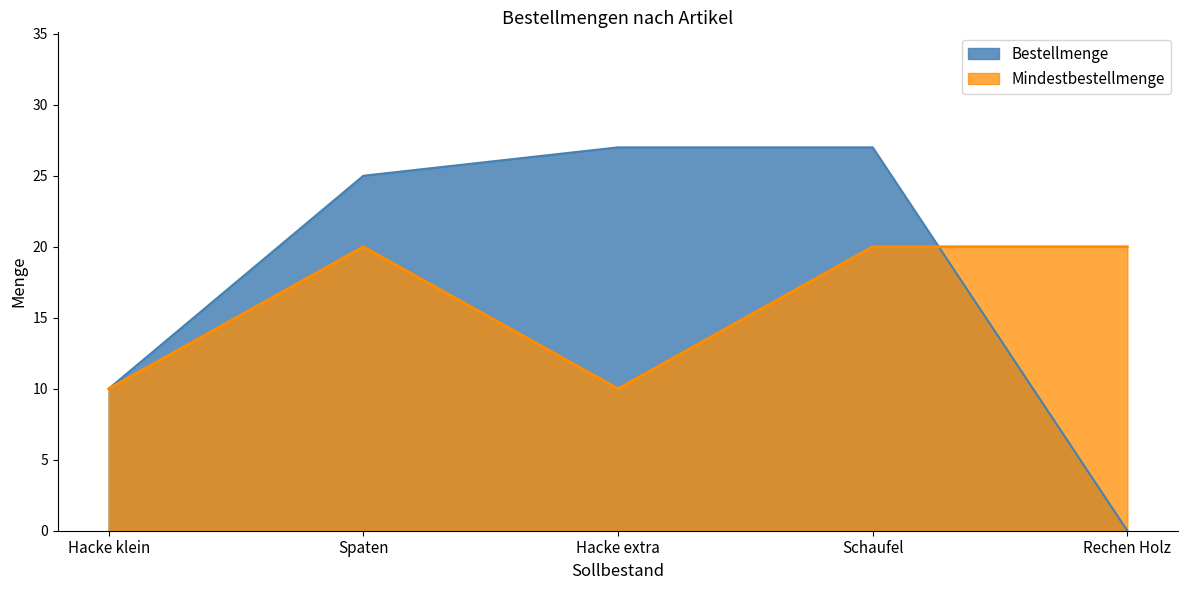

What position from the left is Rechen Holz?

5